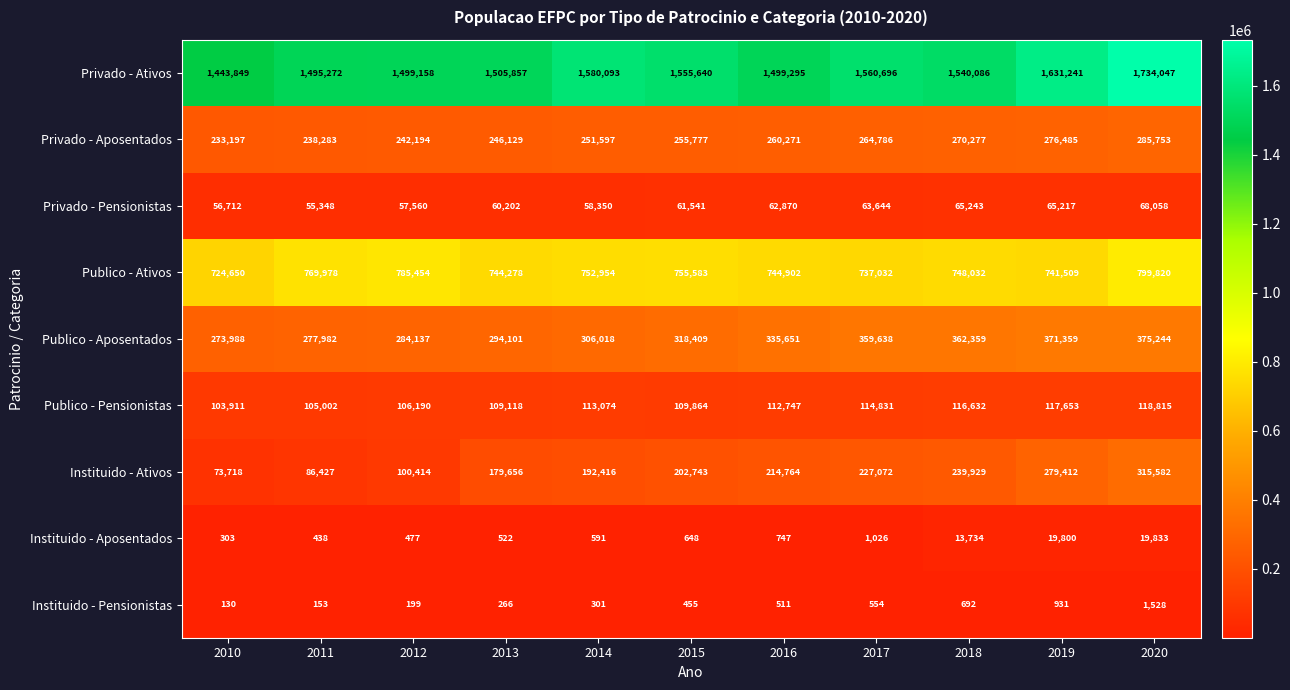

The Publico - Aposentados series shows 514494 at 2020. True or false?

False